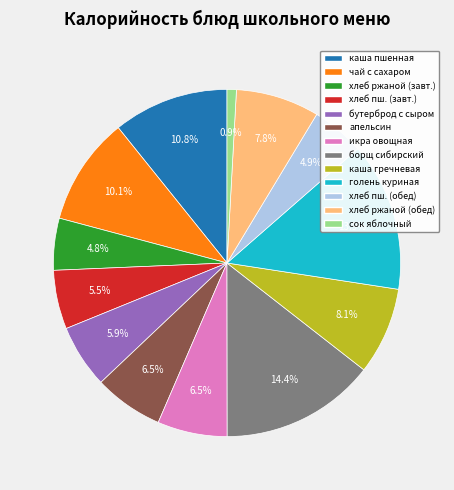

Is there any slice that represents more than half of the pie?

No